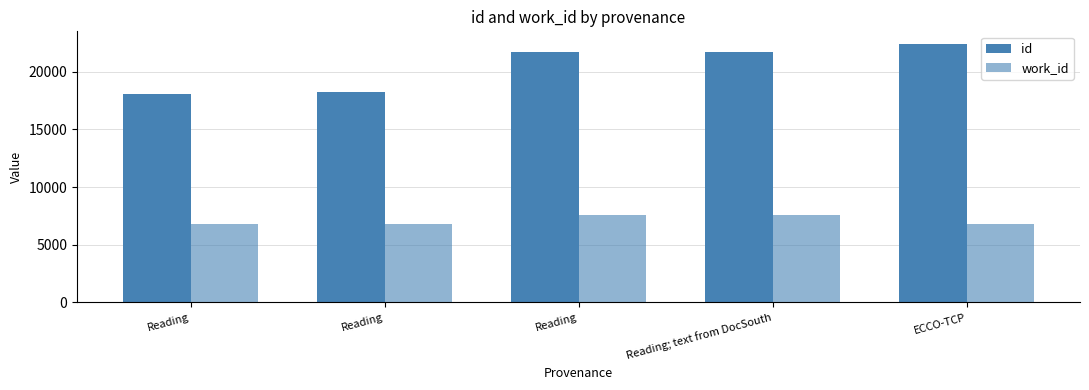

How many series are shown in this chart?

2